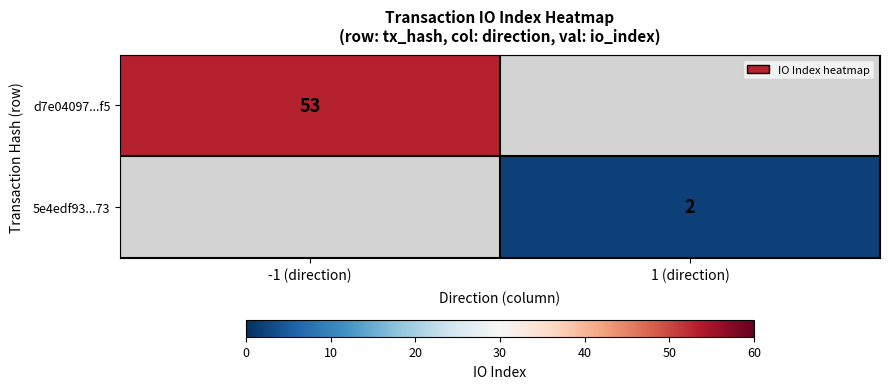

The value of 5e4edf93...73 at 1 (direction) is 1. True or false?

False